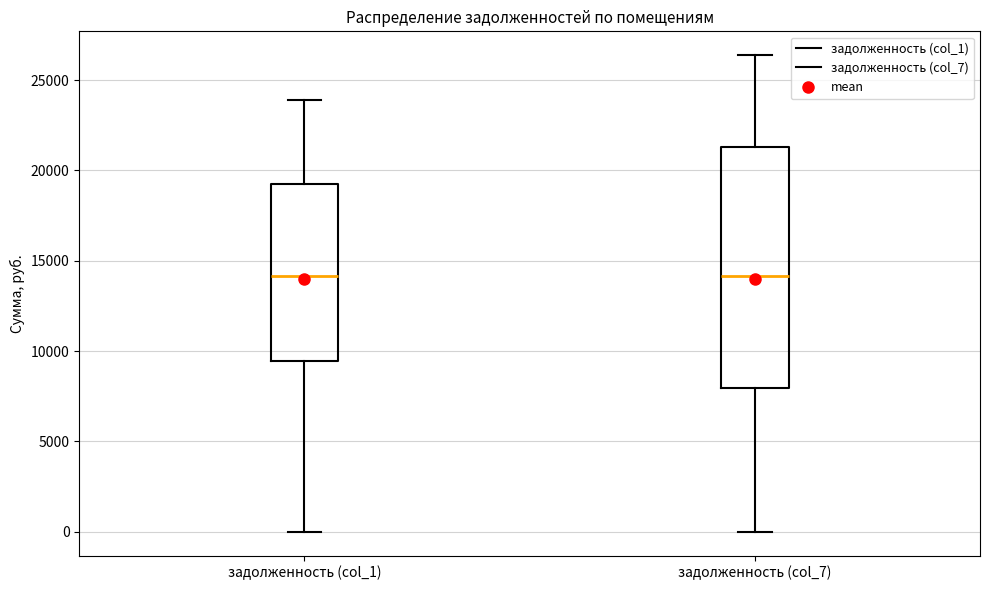

Where does the lower whisker of the box for задолженность (col_7) end on the y-axis? The values are not printed on the chart, so give them approximately, as read against the axis.

0